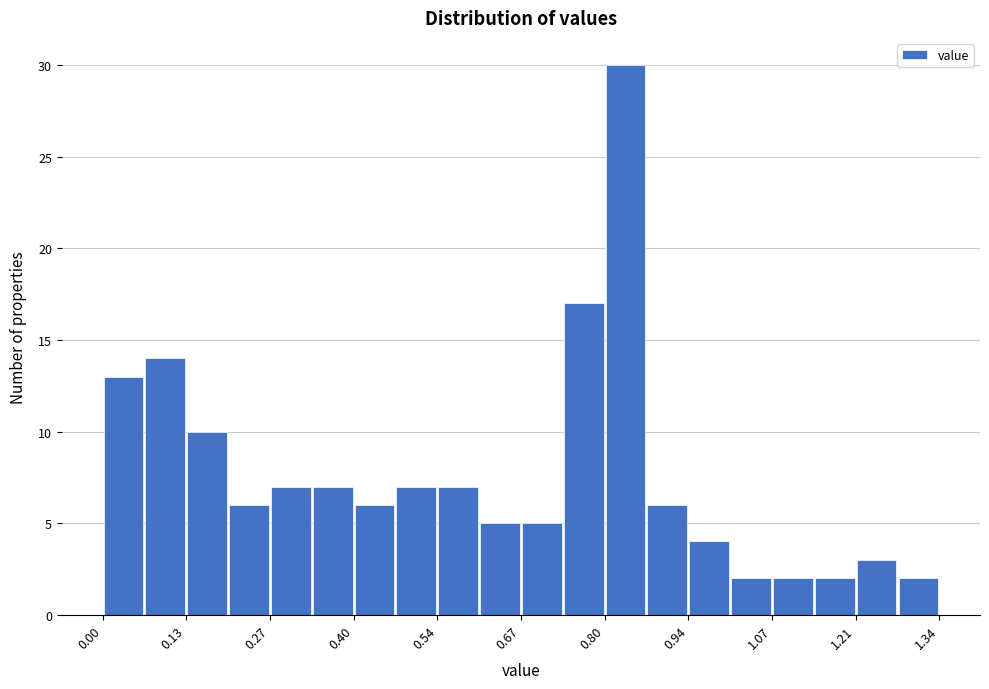

Around what value on the x-axis is the tallest bar? Give the approximate position of its centre, as read against the axis.

0.84